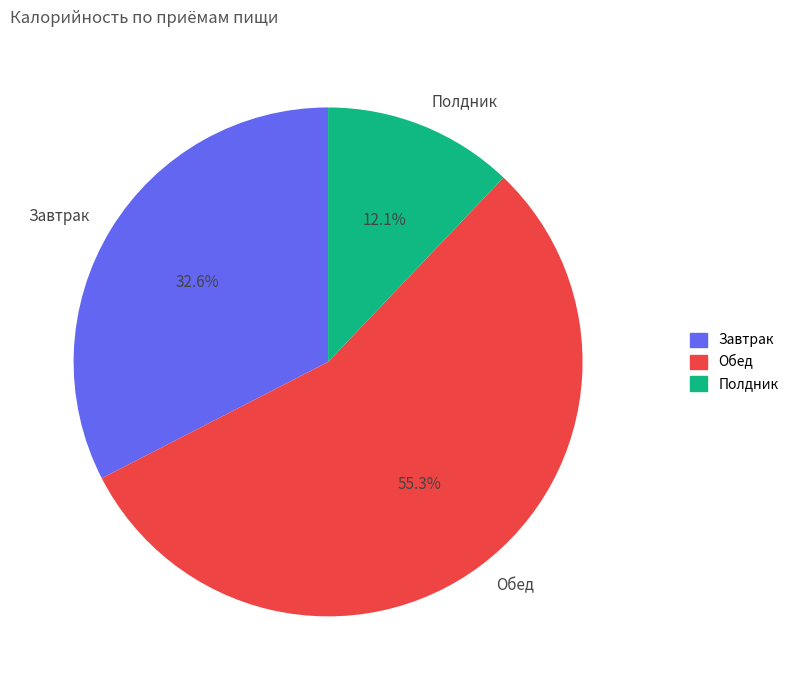

What is the ratio of the value at Обед to the value at Завтрак?

1.7